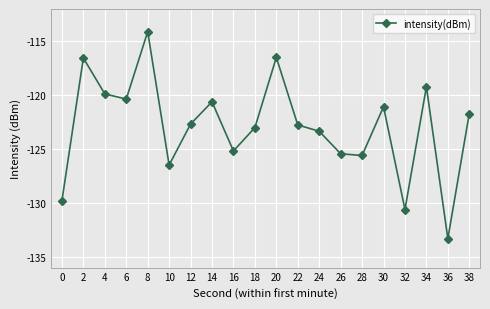

What is the greatest value displayed?

-114.1